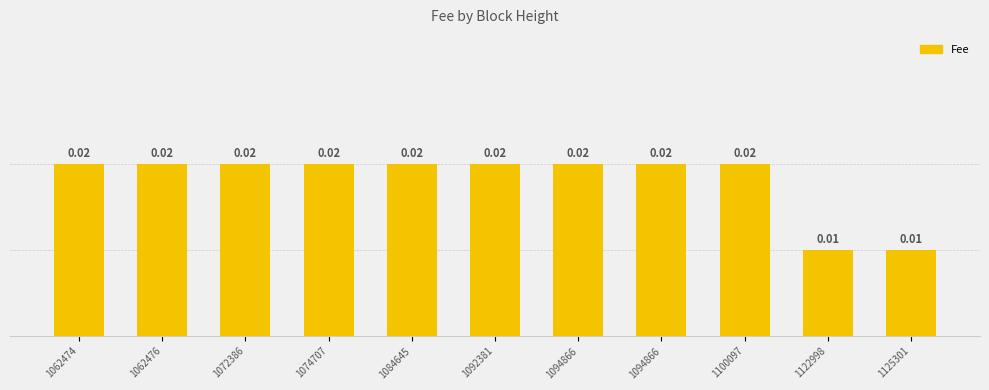

Is it true that the value at 1125301 is 0.0?

True